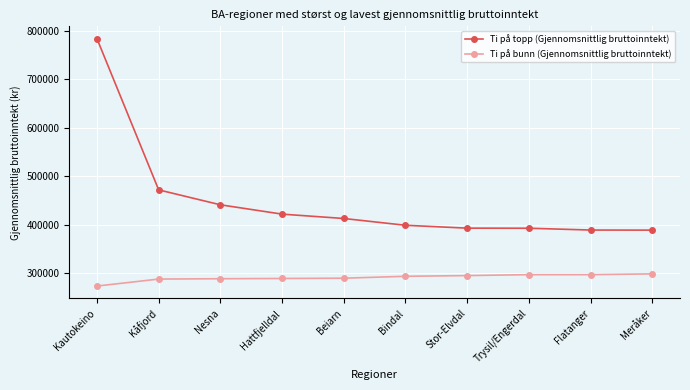

Which series has the largest total across all categories?

Ti på topp (Gjennomsnittlig bruttoinntekt)